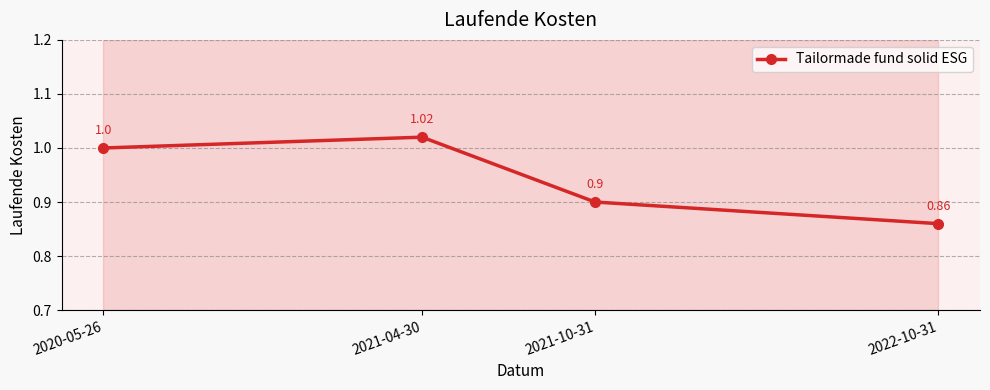

List the labels in order of value, largest first.

2021-04-30, 2020-05-26, 2021-10-31, 2022-10-31